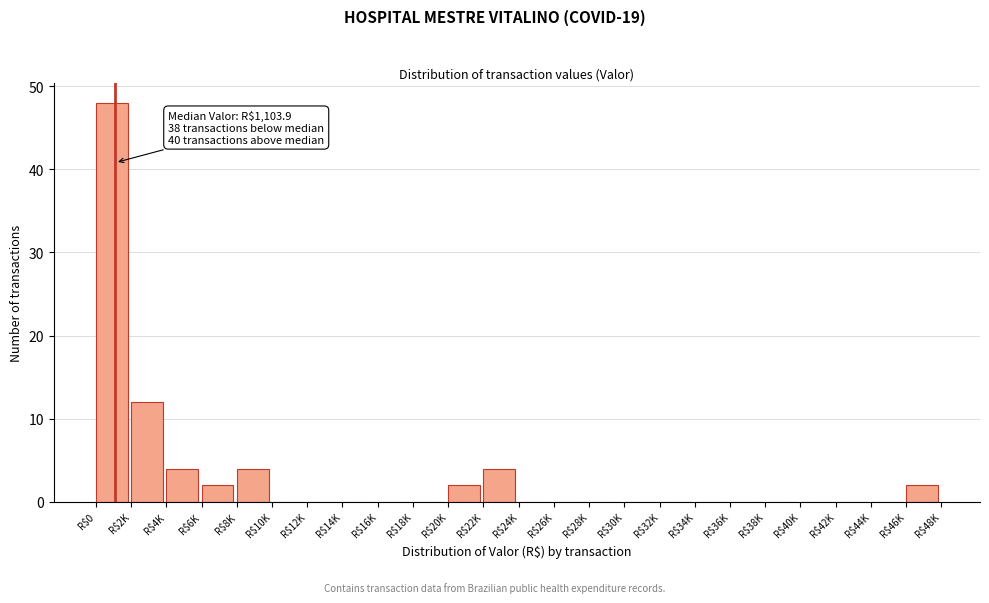

Where is the data nearest to the value 24?

R$2K